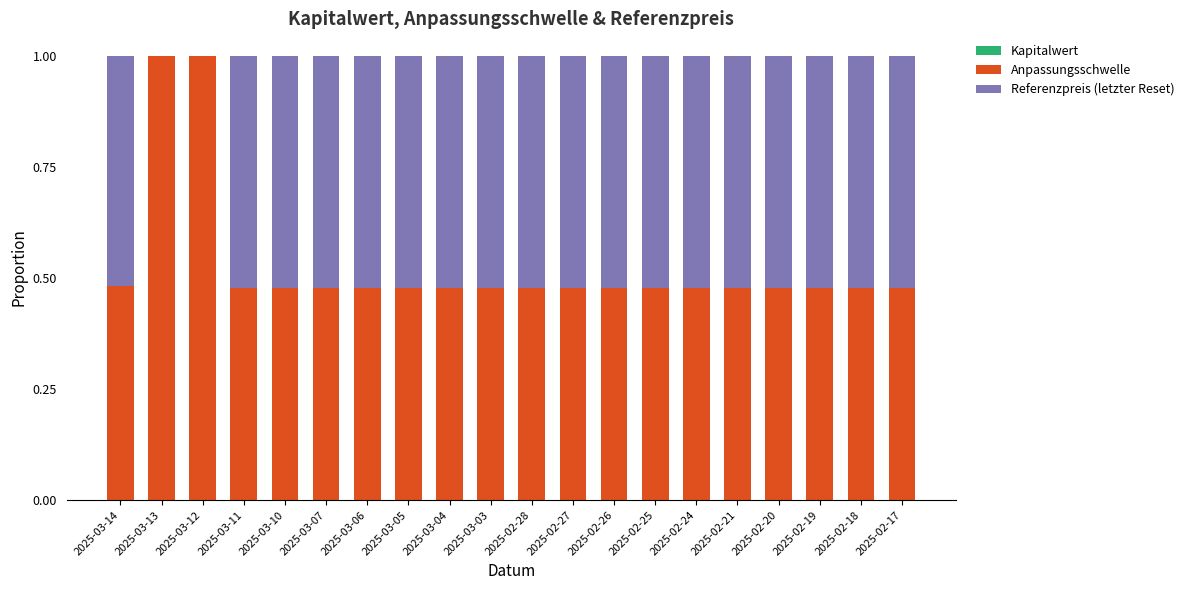

Count the number of categories in the chart.

20